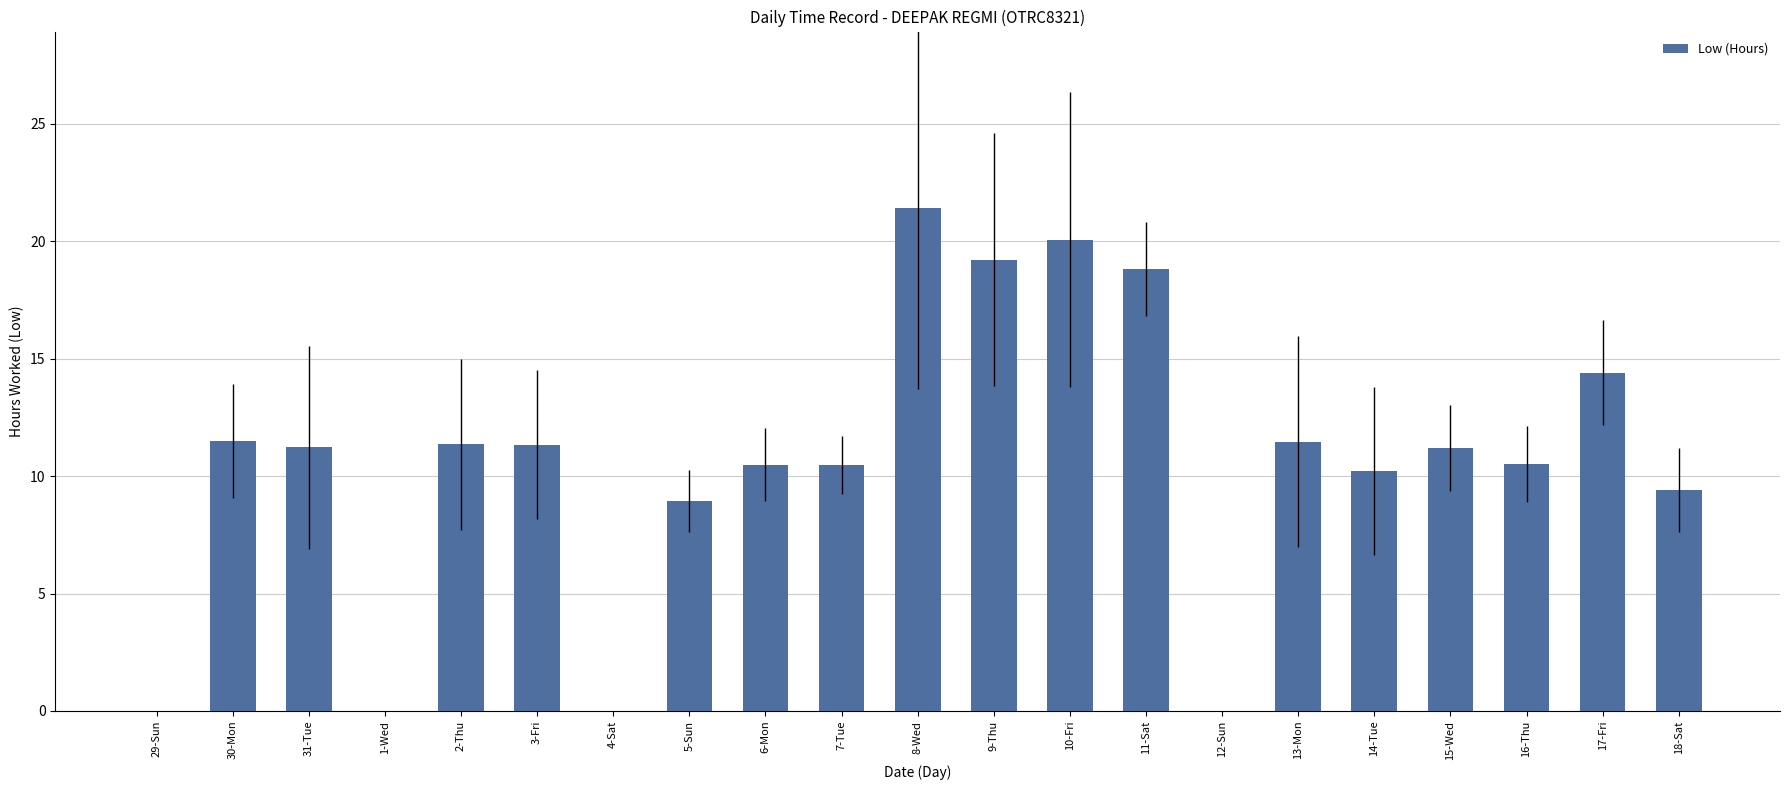

True or false: the data shows 17.8 at 30-Mon.

False